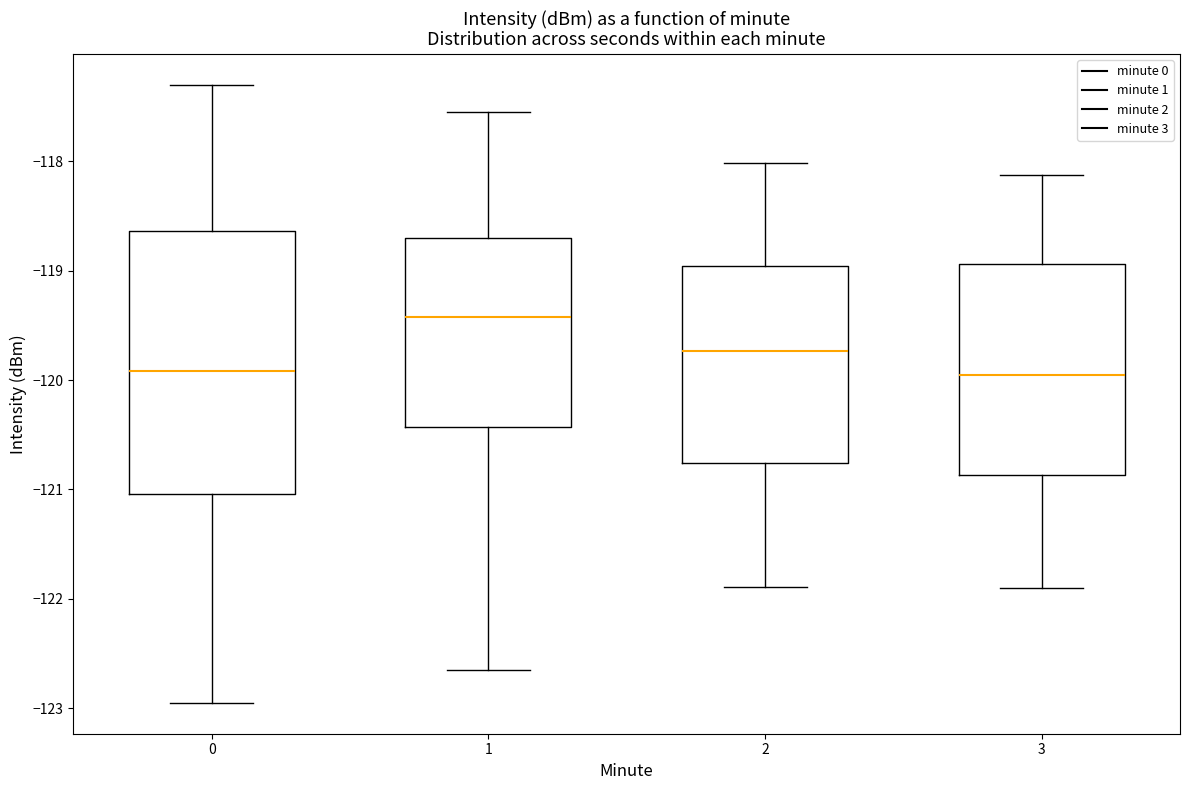

Reading left to right, read every box against the y-axis: the position of its median line, the range the box covers, and the ends of its whiskers. The values are not printed on the chart, so give them approximately, as read against the axis.

0: median -119.9, box -121.0 to -118.6, whiskers -123.0 to -117.3
1: median -119.4, box -120.4 to -118.7, whiskers -122.7 to -117.5
2: median -119.7, box -120.8 to -119.0, whiskers -121.9 to -118.0
3: median -120.0, box -120.9 to -118.9, whiskers -121.9 to -118.1